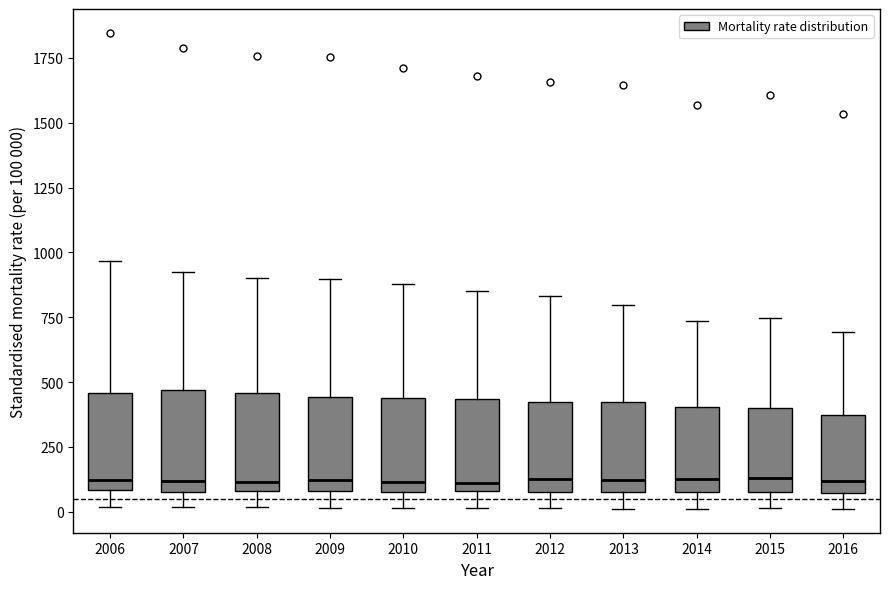

Reading left to right, read every box against the y-axis: the position of its median line, the range the box covers, and the ends of its whiskers. The values are not printed on the chart, so give them approximately, as read against the axis.

2006: median 100 (just above the box's lower edge), box 100 to 450, whiskers 0 to 950
2007: median 100 (just above the box's lower edge), box 100 to 450, whiskers 0 to 900
2008: median 100 (just above the box's lower edge), box 100 to 450, whiskers 0 to 900
2009: median 100 (just above the box's lower edge), box 100 to 450, whiskers 0 to 900
2010: median 100 (just above the box's lower edge), box 100 to 450, whiskers 0 to 900
2011: median 100 (just above the box's lower edge), box 100 to 450, whiskers 0 to 850
2012: median 100 (just above the box's lower edge), box 100 to 400, whiskers 0 to 850
2013: median 100 (just above the box's lower edge), box 100 to 400, whiskers 0 to 800
2014: median 150, box 100 to 400, whiskers 0 to 750
2015: median 150, box 100 to 400, whiskers 0 to 750
2016: median 100, box 50 to 350, whiskers 0 to 700